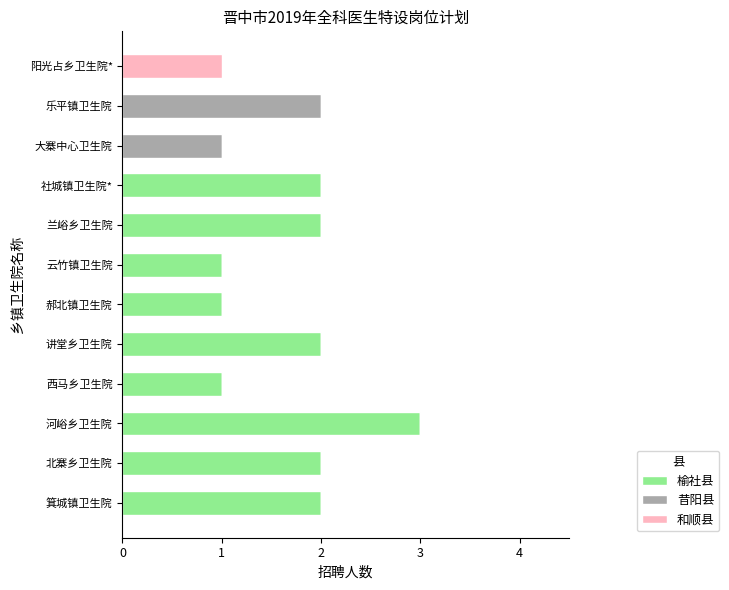

The 榆社县 series shows 0 at 乐平镇卫生院. True or false?

True